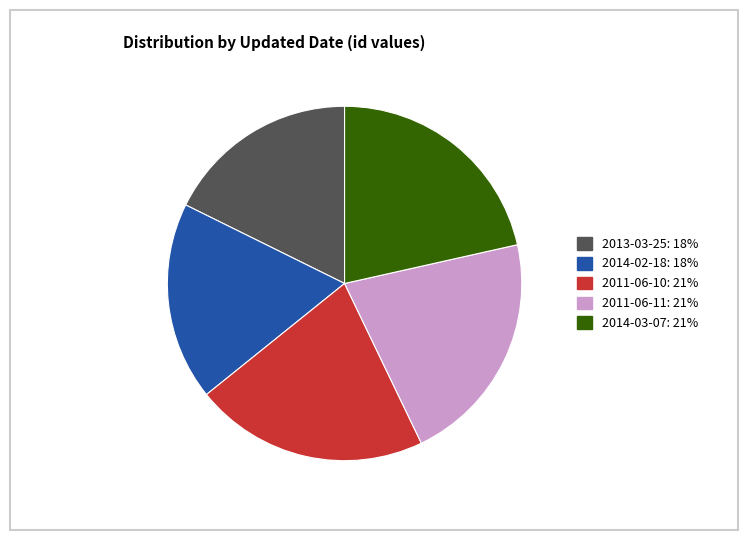

Which has a higher value, 2014-03-07 or 2013-03-25?

2014-03-07